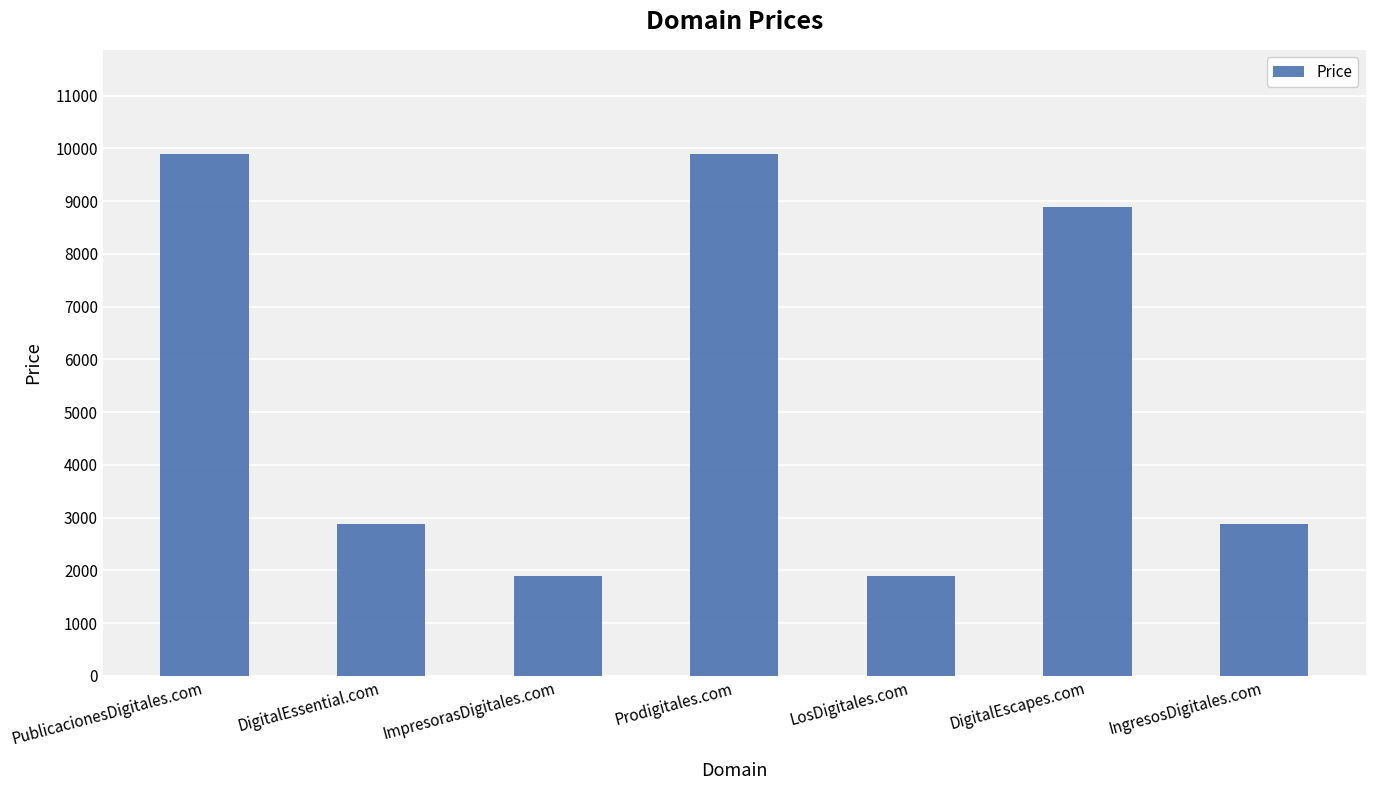

What is the approximate value at LosDigitales.com?

1888